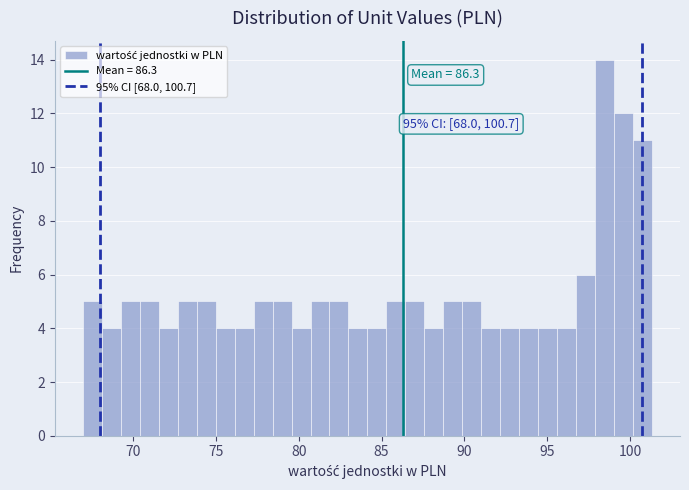

Read against the x-axis, roughly where is the centre of the tallest bar?

98.5